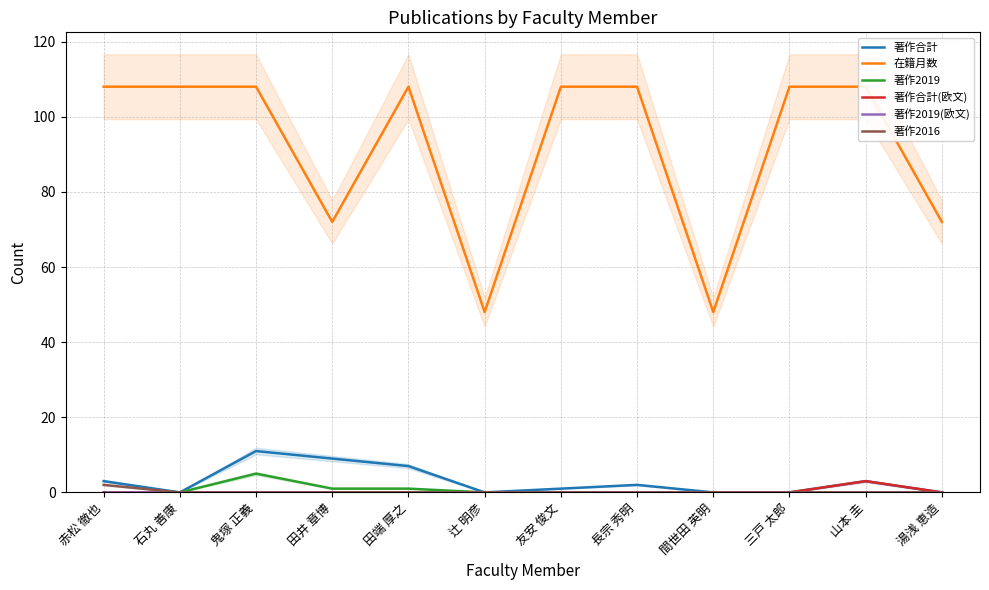

Reading right to left, transcribe all the data shown in this chart.

著作合計: 0	3	0	0	2	1	0	7	9	11	0	3
在籍月数: 72	108	108	48	108	108	48	108	72	108	108	108
著作2019: 0	0	0	0	0	0	0	1	1	5	0	0
著作合計(欧文): 0	3	0	0	0	0	0	0	0	0	0	0
著作2019(欧文): 0	0	0	0	0	0	0	0	0	0	0	0
著作2016: 0	0	0	0	0	0	0	0	0	0	0	2